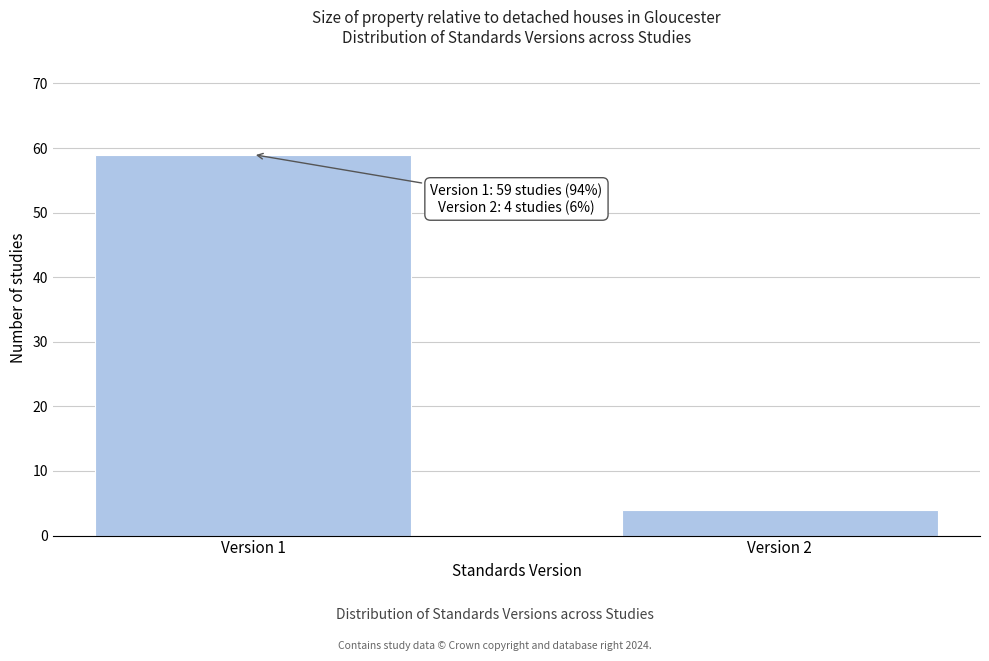

Reading left to right, transcribe all the data shown in this chart.

Version 1=59	Version 2=4